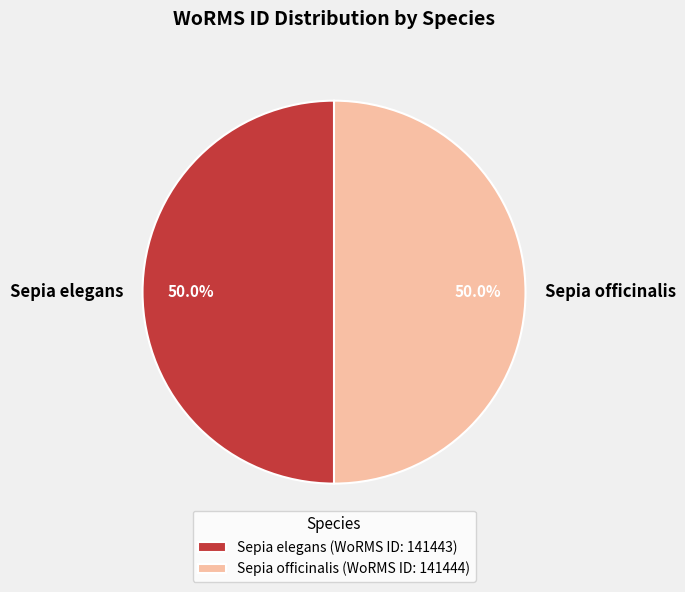

What percentage is NOT represented by Sepia elegans (WoRMS ID: 141443)?

50.0%